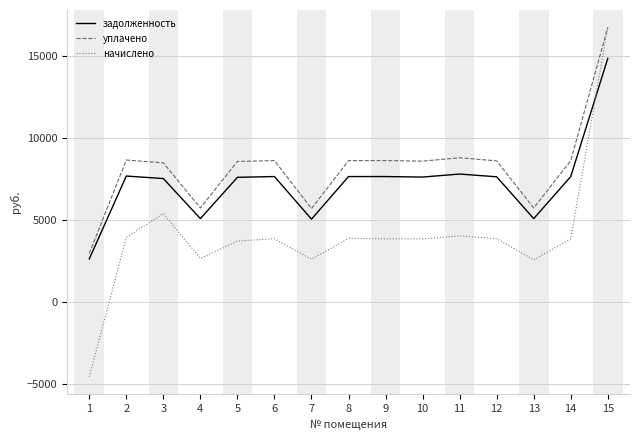

True or false: задолженность and начислено intersect in this chart.

True